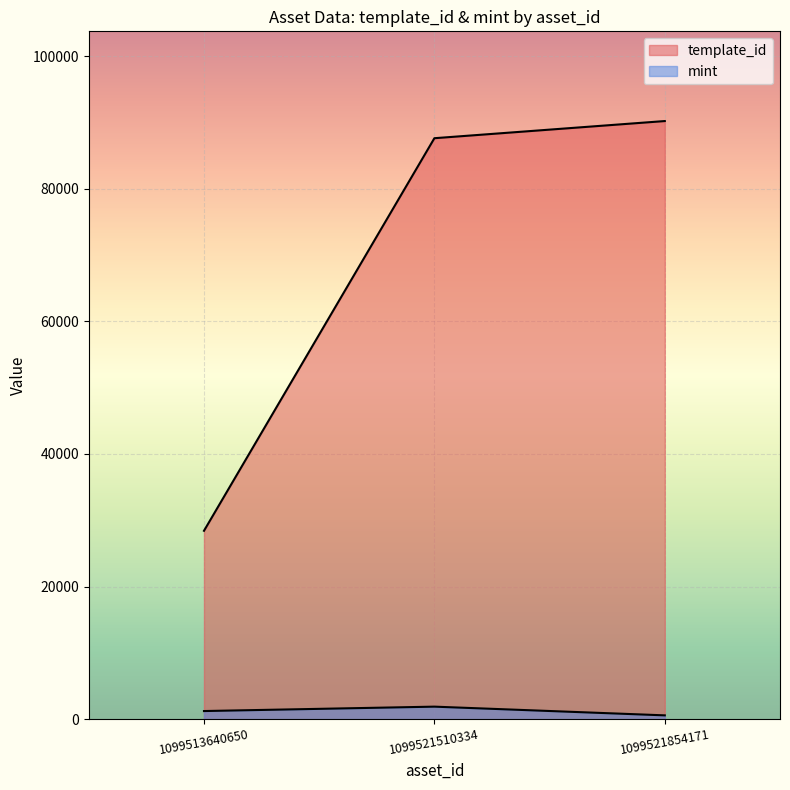

Reading left to right, transcribe all the data shown in this chart.

template_id: 1099513640650=28405	1099521510334=87604	1099521854171=90191
mint: 1099513640650=1223	1099521510334=1887	1099521854171=573